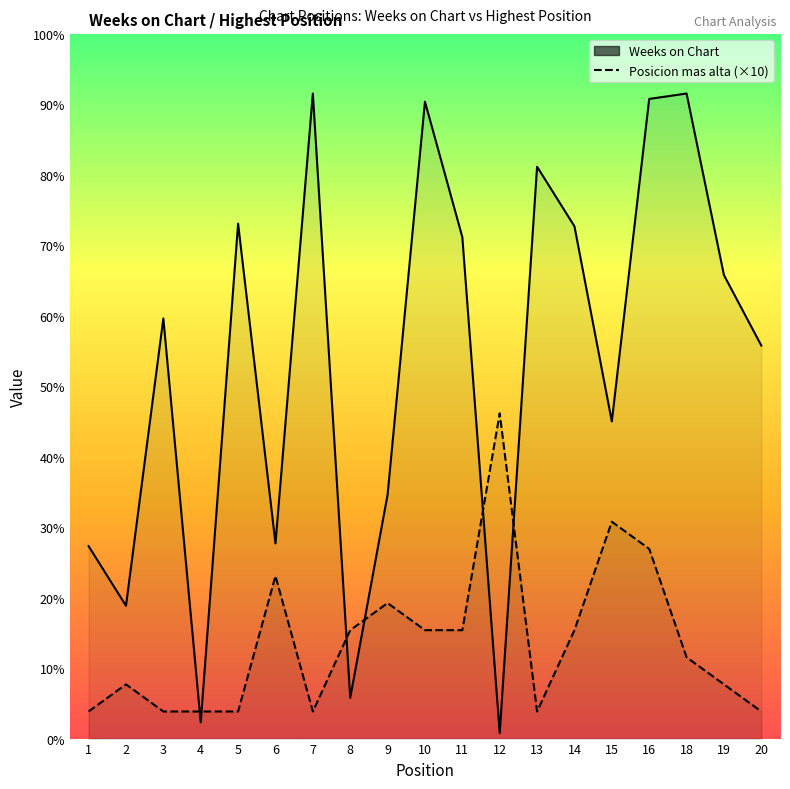

Which series has the largest range (max minus min)?

Weeks on Chart